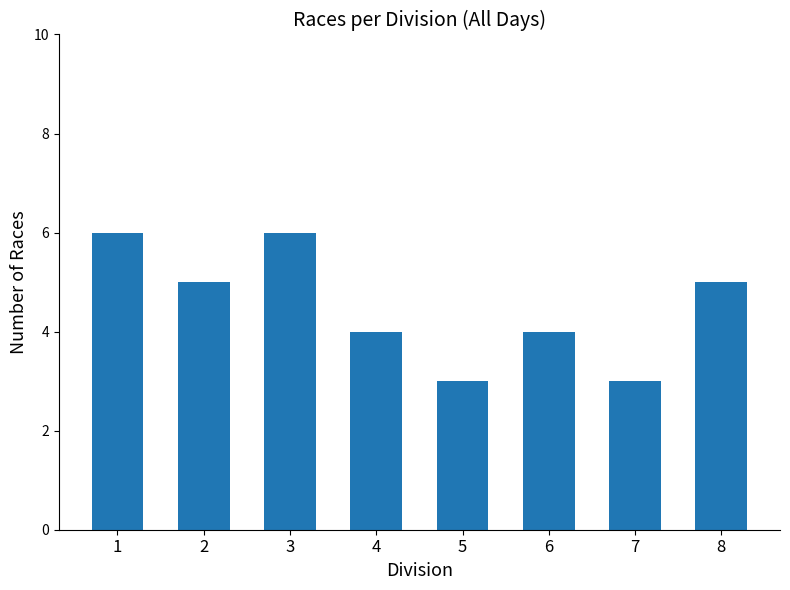

Reading right to left, transcribe all the data shown in this chart.

5	3	4	3	4	6	5	6